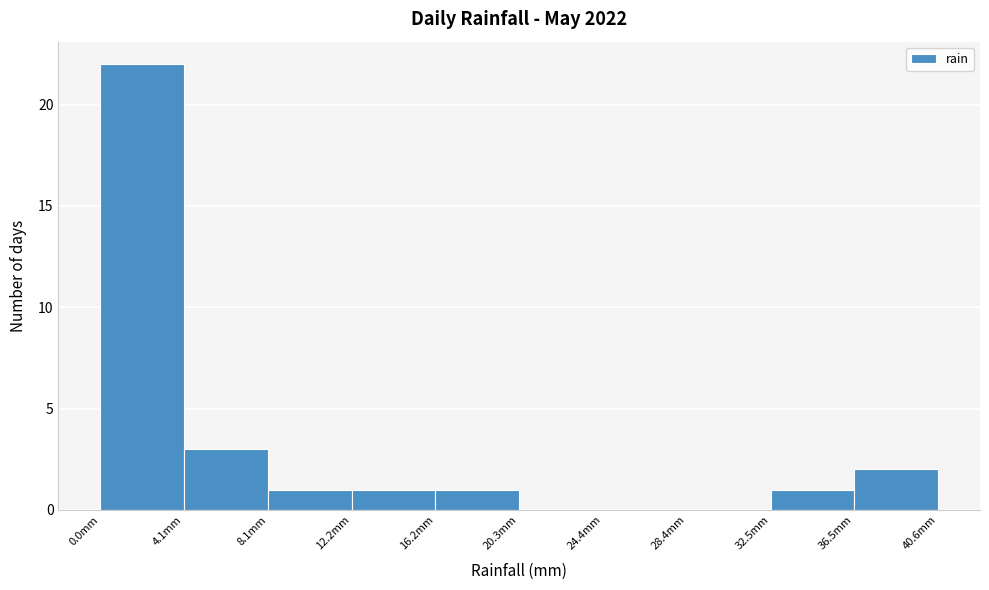

Reading left to right, list every bar in this chart as the range it spans on the x-axis followed by its height. Neither the bar edges nor the heights are printed on the chart, so give them approximately, as read against the axes.

0.0 to 4.0: 22
4.0 to 8.0: 3
8.0 to 12.0: 1
12.0 to 16.0: 1
16.0 to 20.5: 1
20.5 to 24.5: 0
24.5 to 28.5: 0
28.5 to 32.5: 0
32.5 to 36.5: 1
36.5 to 40.5: 2